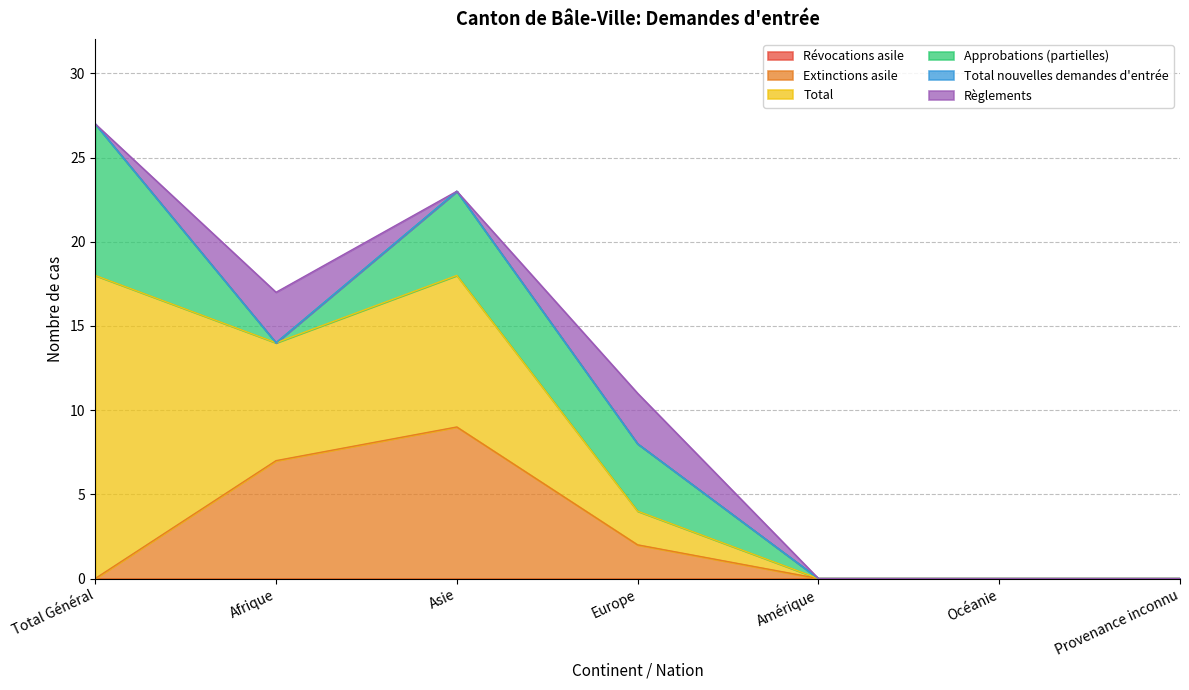

How many series are shown in this chart?

6